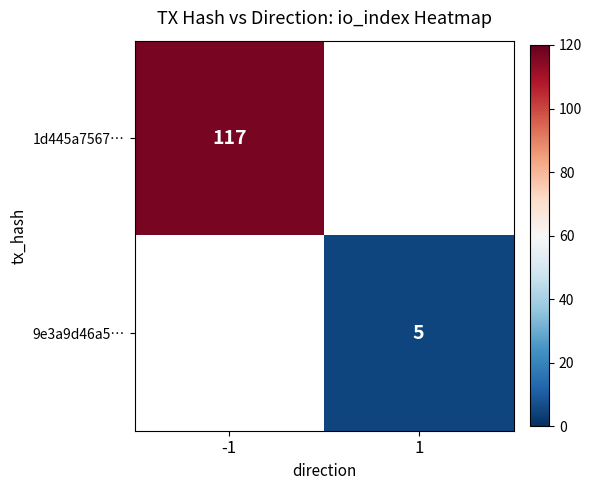

Is it true that 1d445a7567… equals 168 at -1?

False